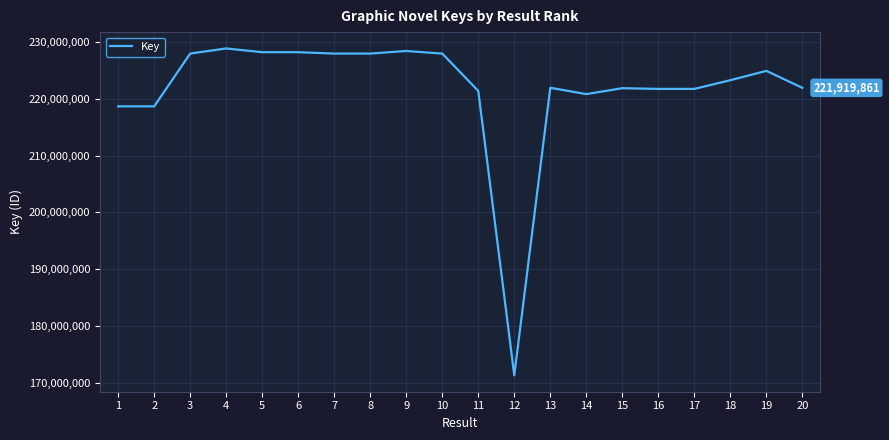

Approximately how many times larger is the value at 13 compared to 4?

1.0